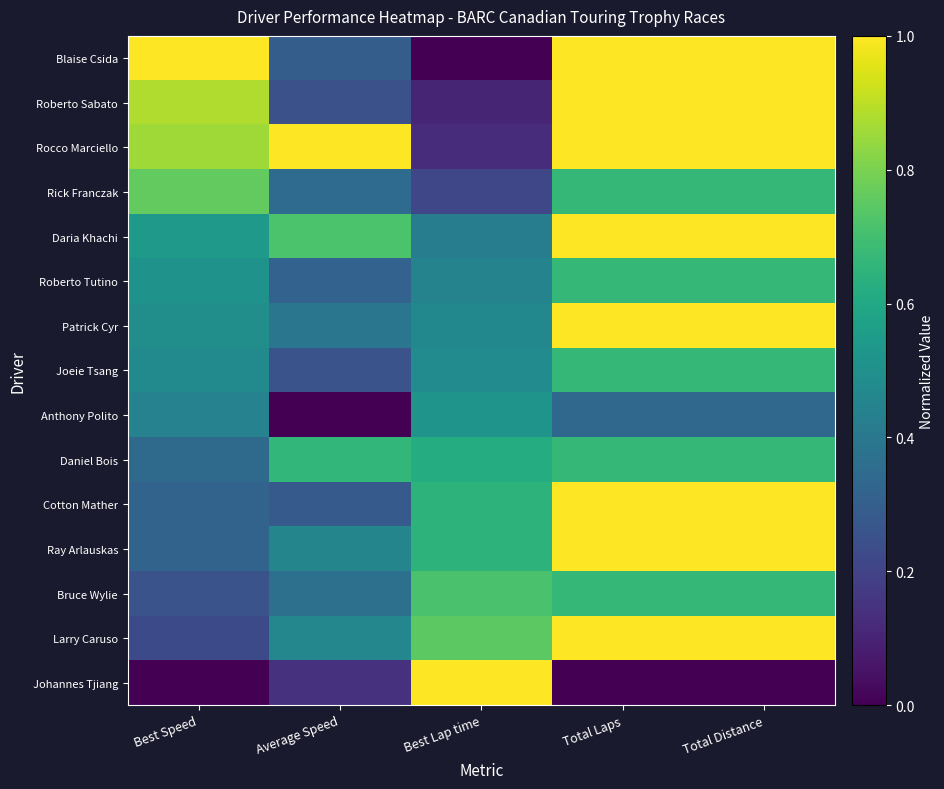

Count the number of categories in the chart.

5